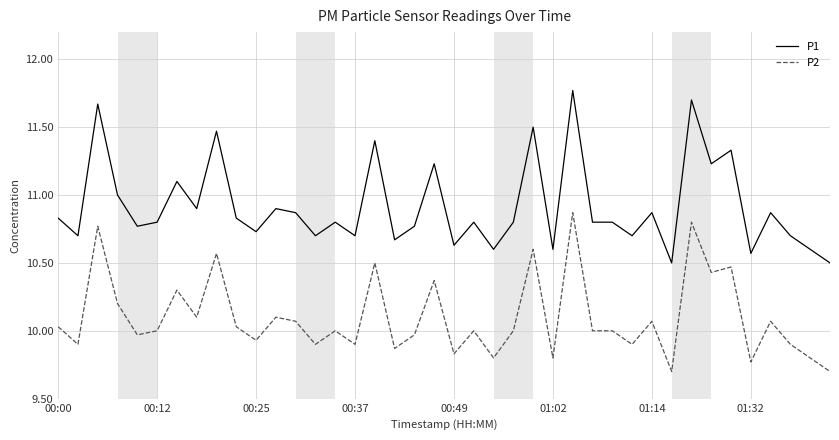

How many lines are shown in the chart?

2